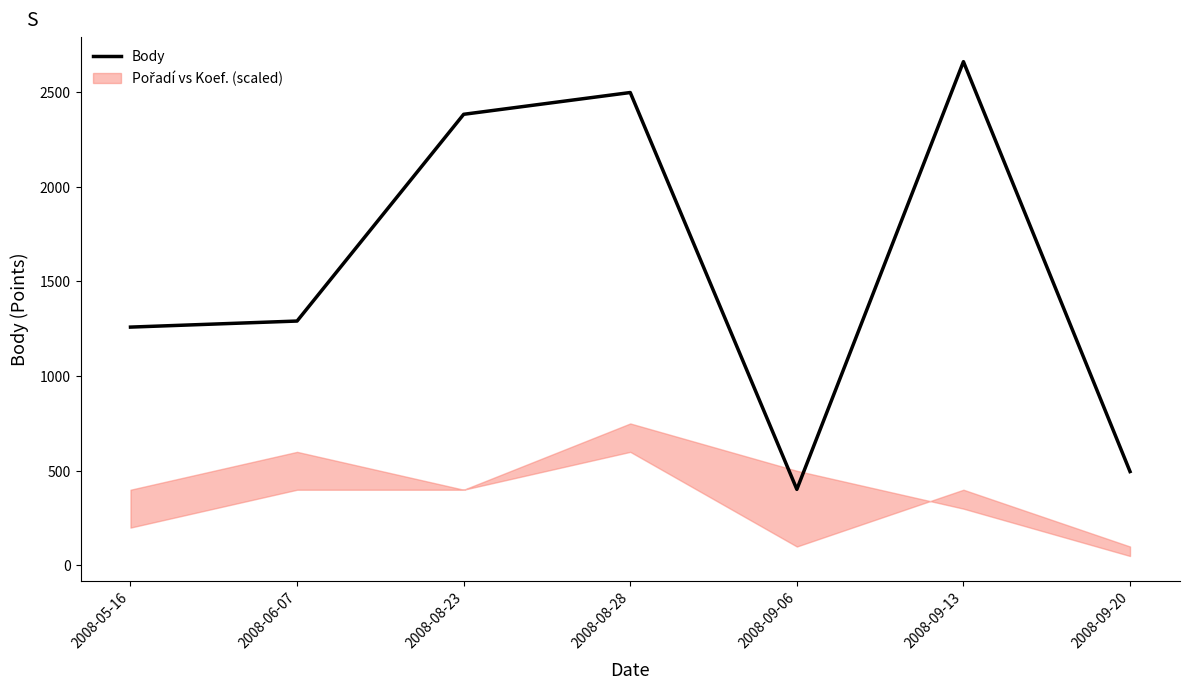

How many data points are less than 1291?

3